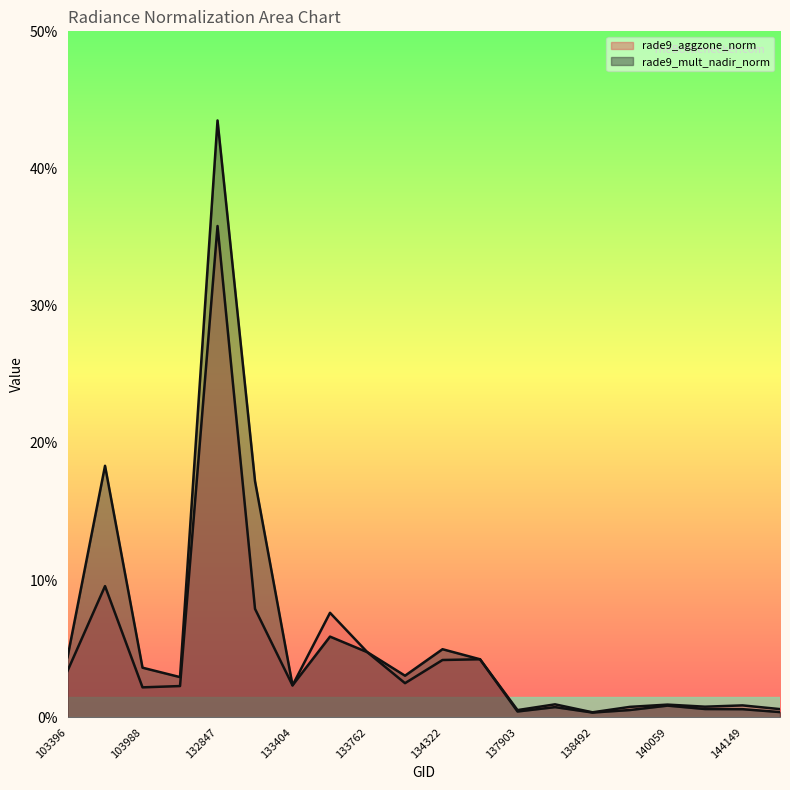

List the labels in order of rade9_mult_nadir_norm value, smallest first.

138492, 144543, 137903, 139283, 144149, 143752, 137916, 140059, 133404, 104471, 134138, 103988, 134687, 103396, 133762, 134322, 133584, 133209, 103642, 132847